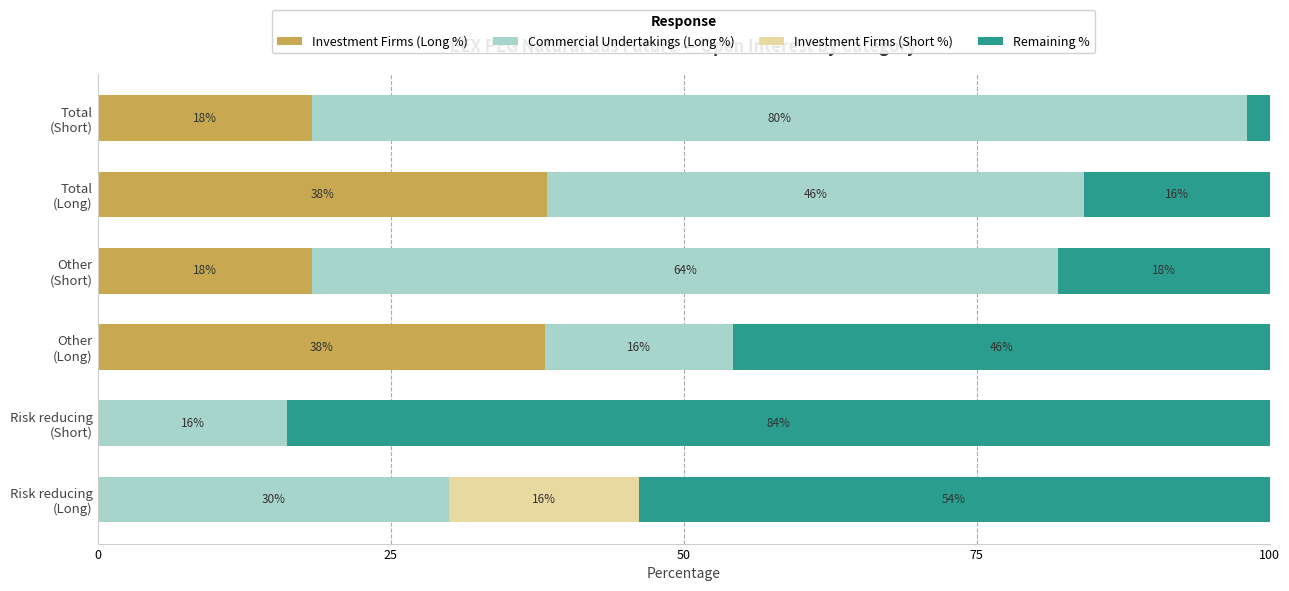

What are all the series names shown in the legend?

Investment Firms (Long %), Commercial Undertakings (Long %), Investment Firms (Short %), Remaining %